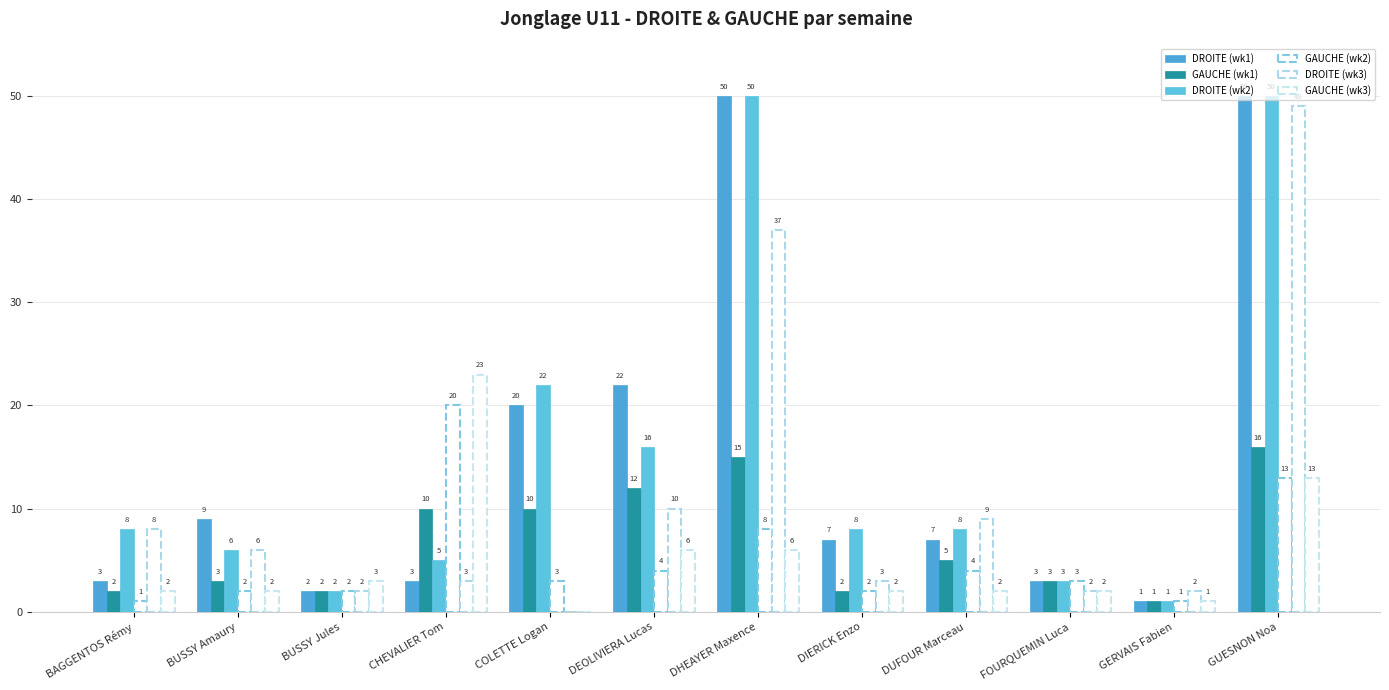

What is the total value across all series at COLETTE Logan?

55